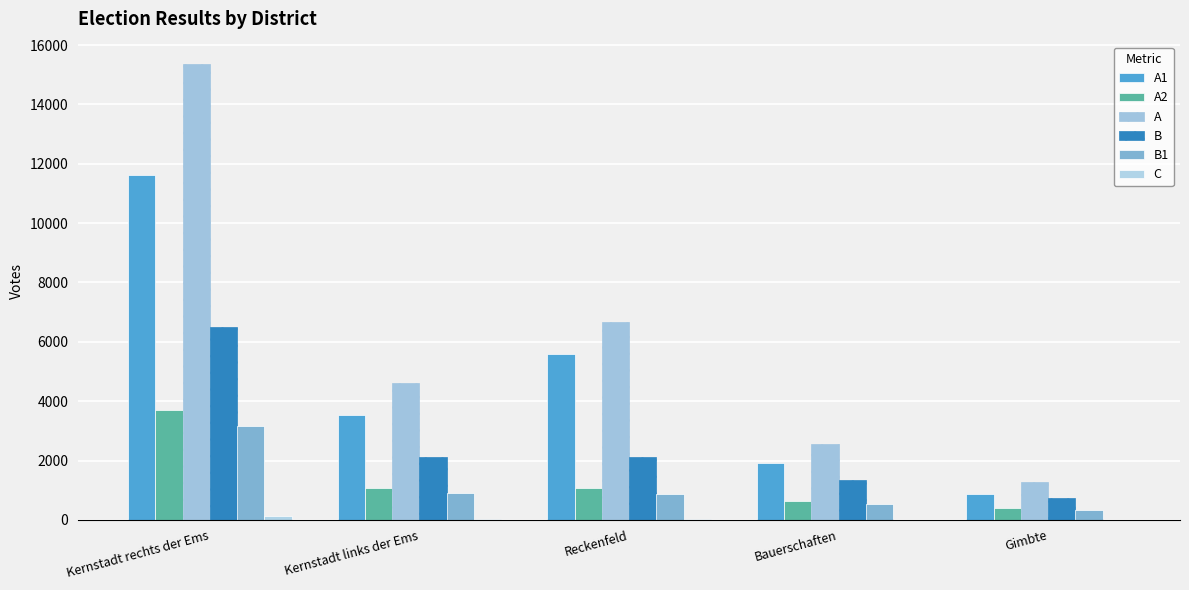

Does the chart contain stacked bars?

No